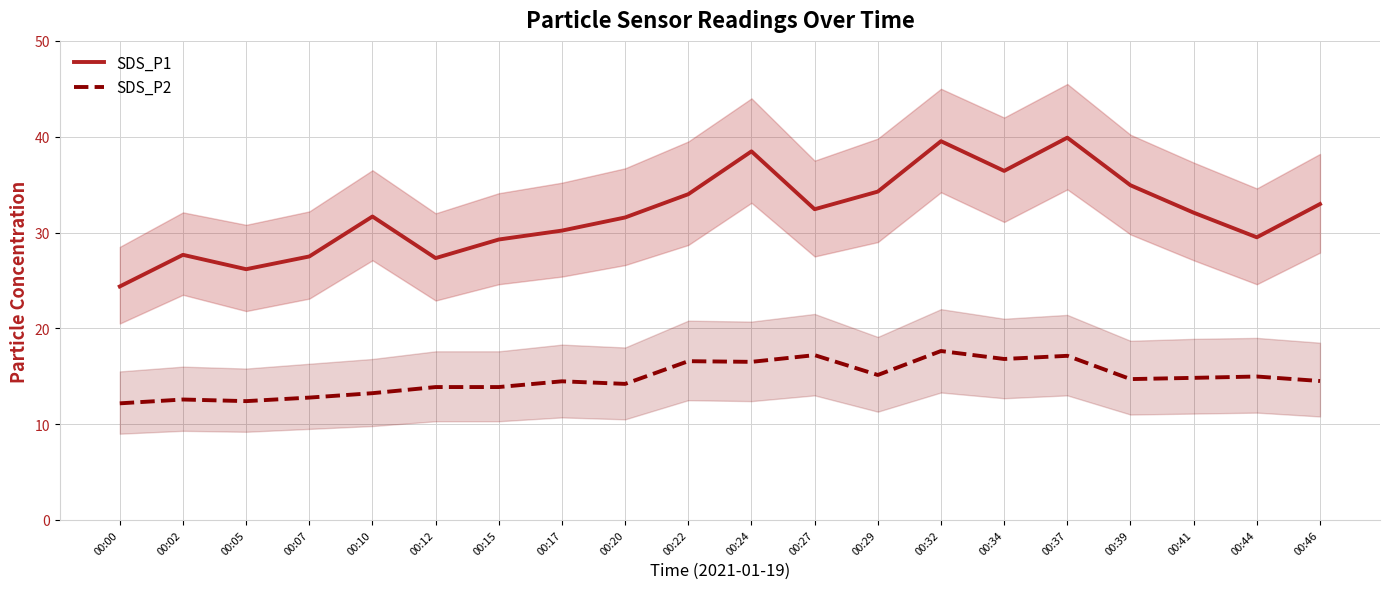

The SDS_P1 series shows 21.3 at 00:32. True or false?

False